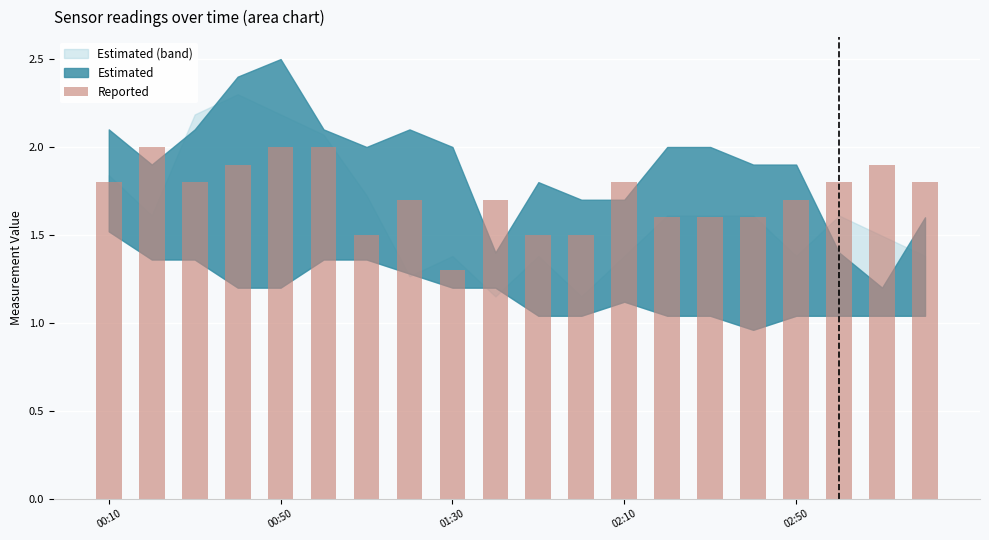

What is the difference between the maximum and minimum values?

0.7